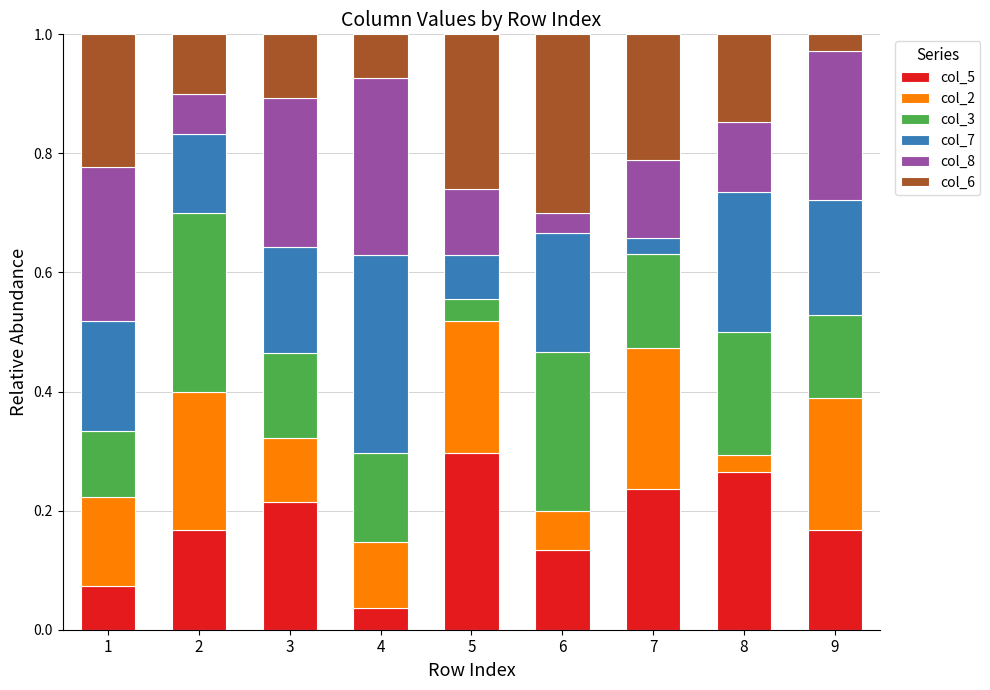

At which label is col_5 closest to 0?

4